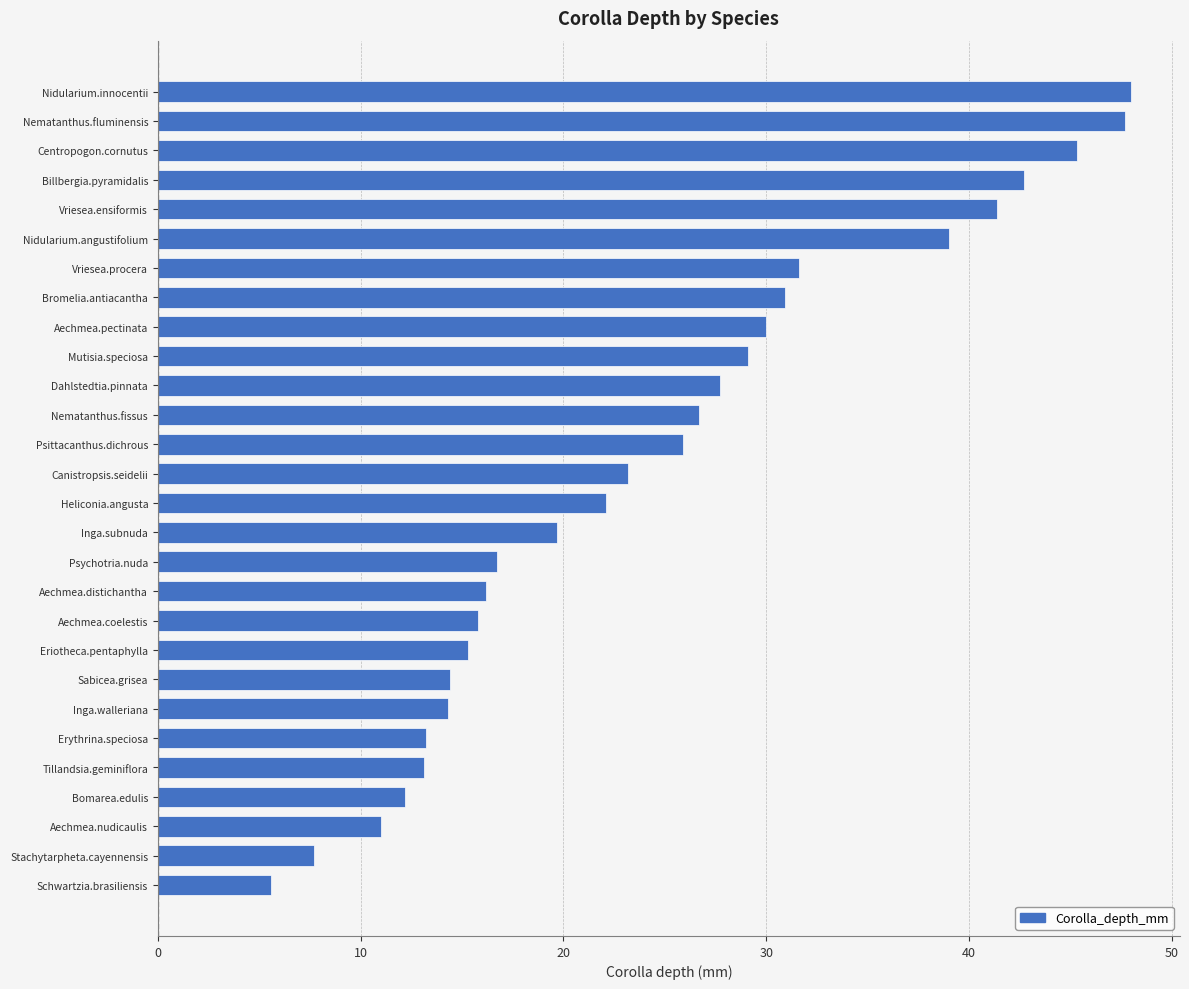

What is the maximum value shown in the chart?

48.0